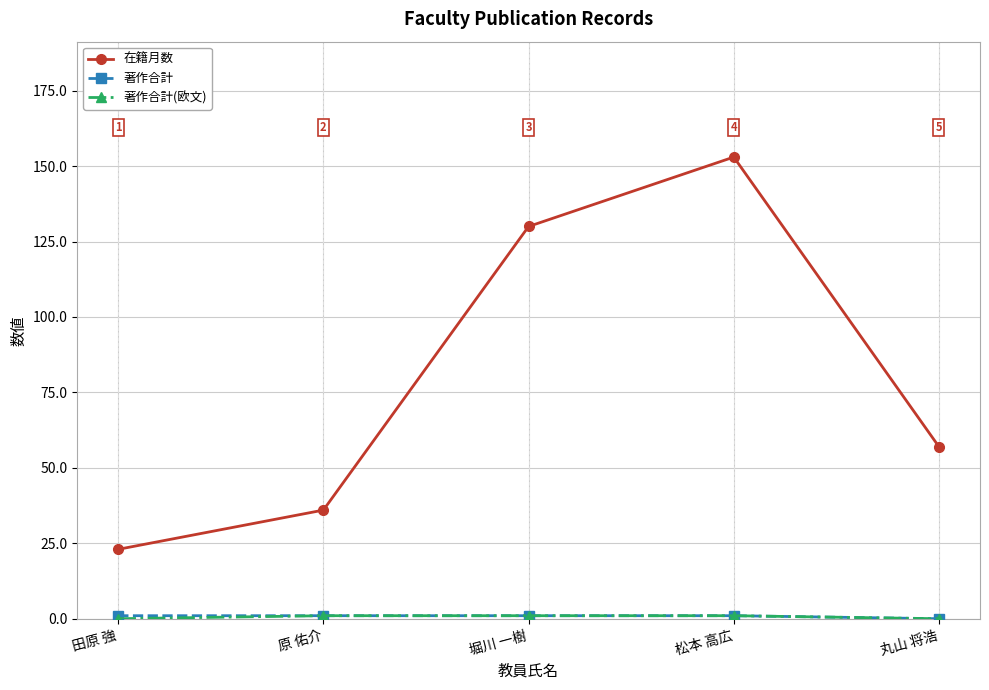

The 在籍月数 series shows 23 at 田原 強. True or false?

True